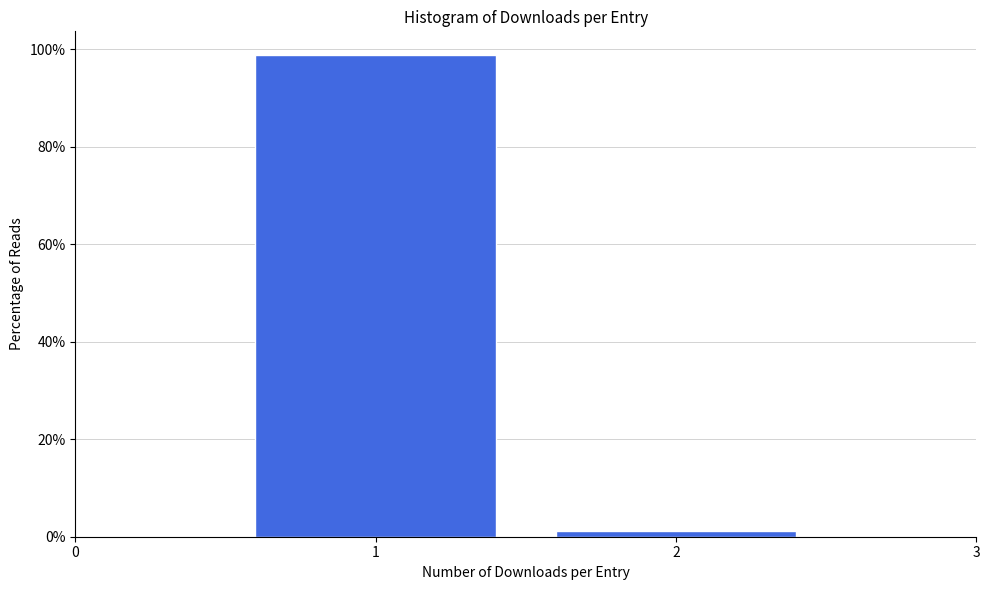

Reading left to right, list every bar in this chart as the range it spans on the x-axis followed by its height. The values are not printed on the chart, so give them approximately, as read against the axis.

0.5 to 1.5: 98
1.5 to 2.5: under 2